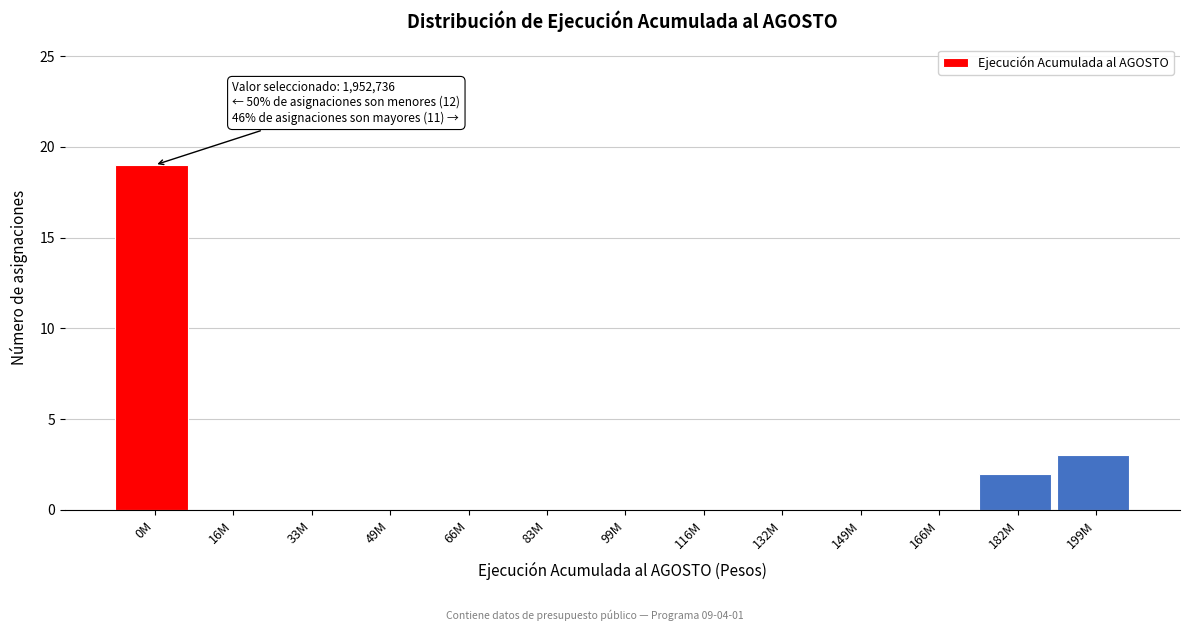

Reading right to left, what are all the values shown in this chart?

199M=3	182M=2	166M=0	149M=0	132M=0	116M=0	99M=0	83M=0	66M=0	49M=0	33M=0	16M=0	0M=19